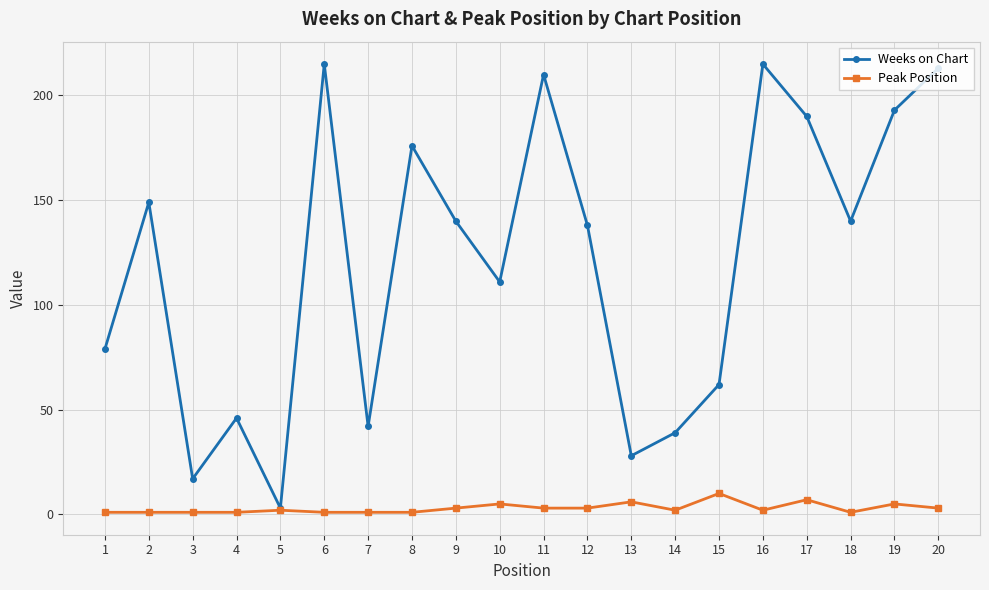

What is the greatest value displayed?

215